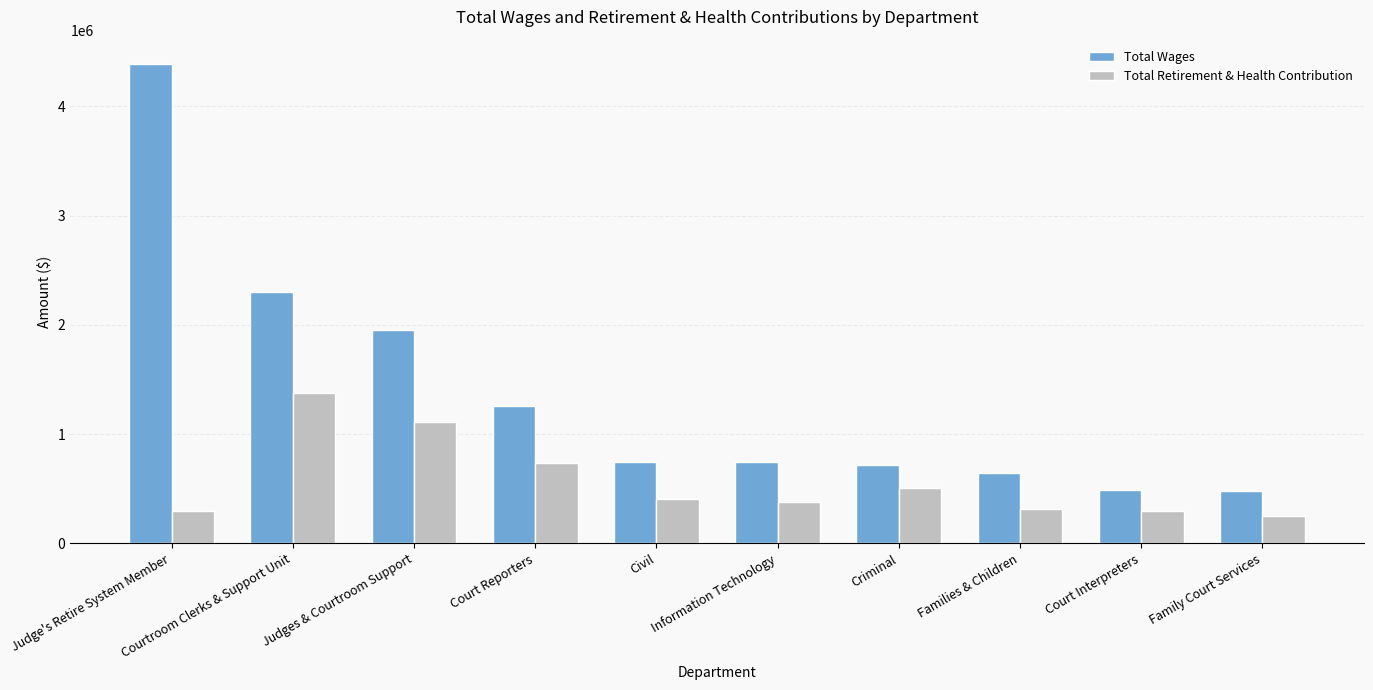

List the series in order of their peak value, highest first.

Total Wages, Total Retirement & Health Contribution